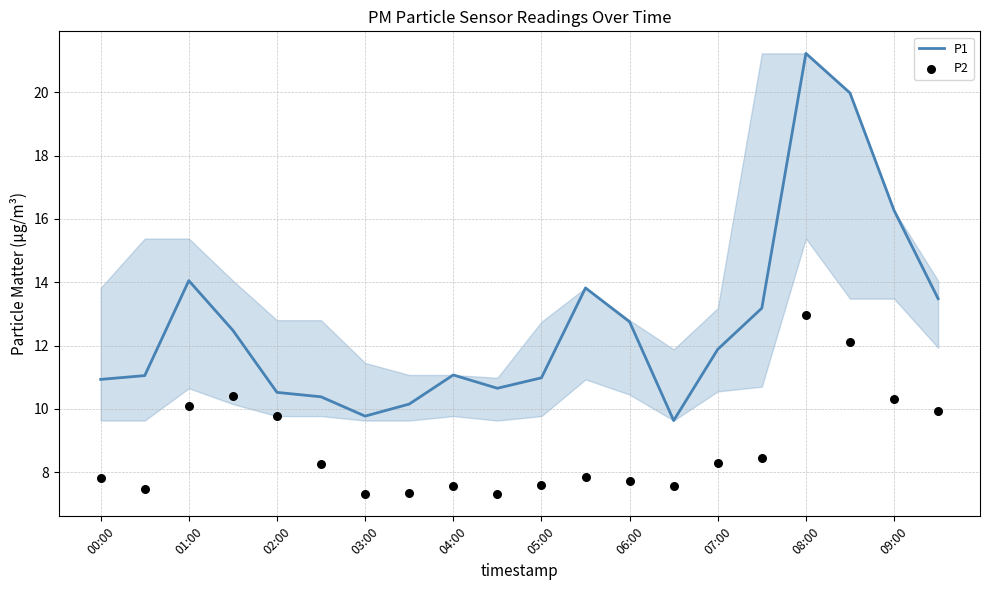

At how many categories does at least one series exceed 18?

2